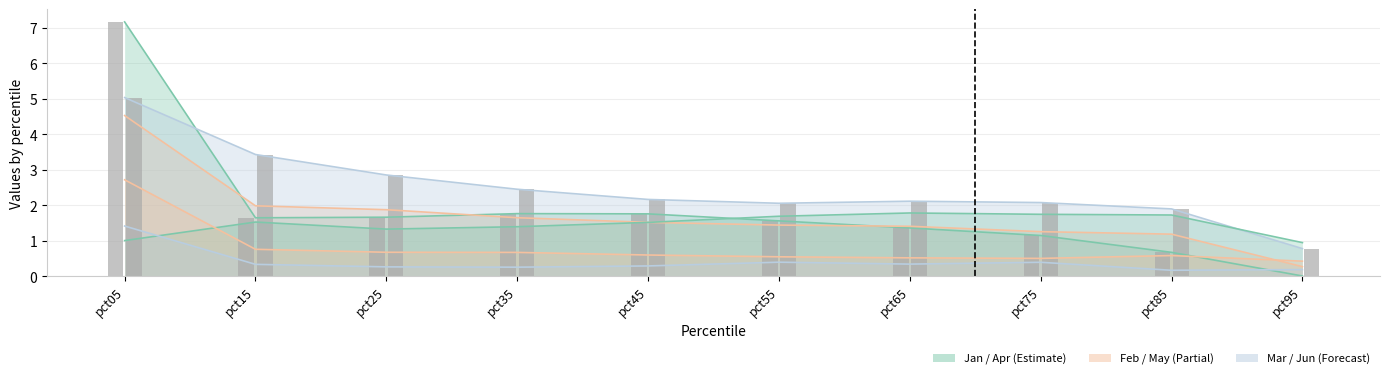

Does the chart contain stacked bars?

No